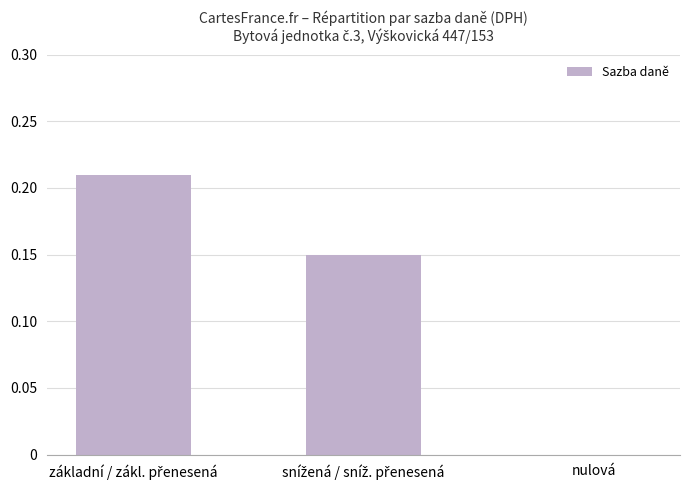

The value at nulová is 0.0. True or false?

True